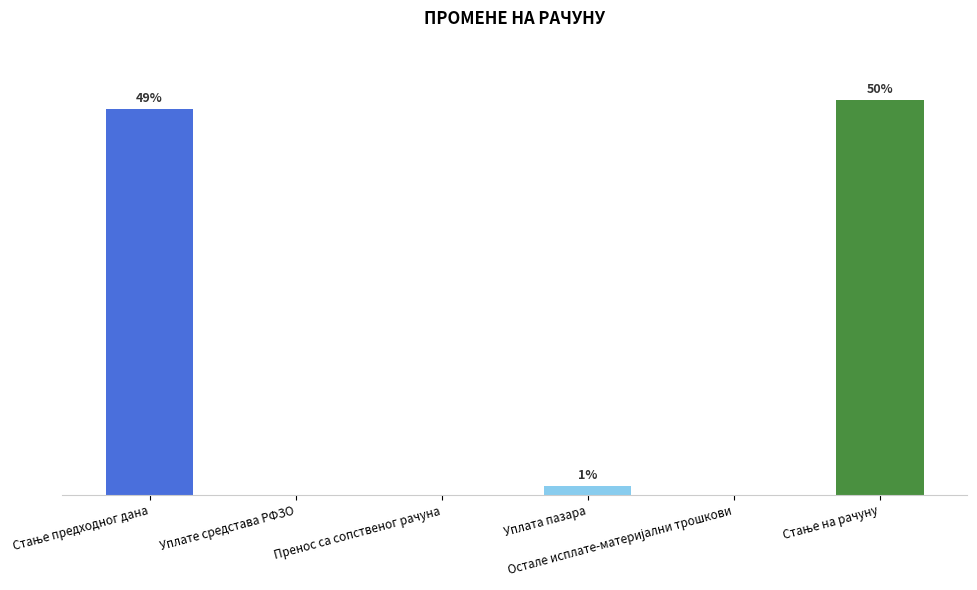

Rank the categories by value from lowest to highest.

Уплате средстава РФЗО, Пренос са сопственог рачуна, Остале исплате-материјални трошкови, Уплата пазара, Стање предходног дана, Стање на рачуну